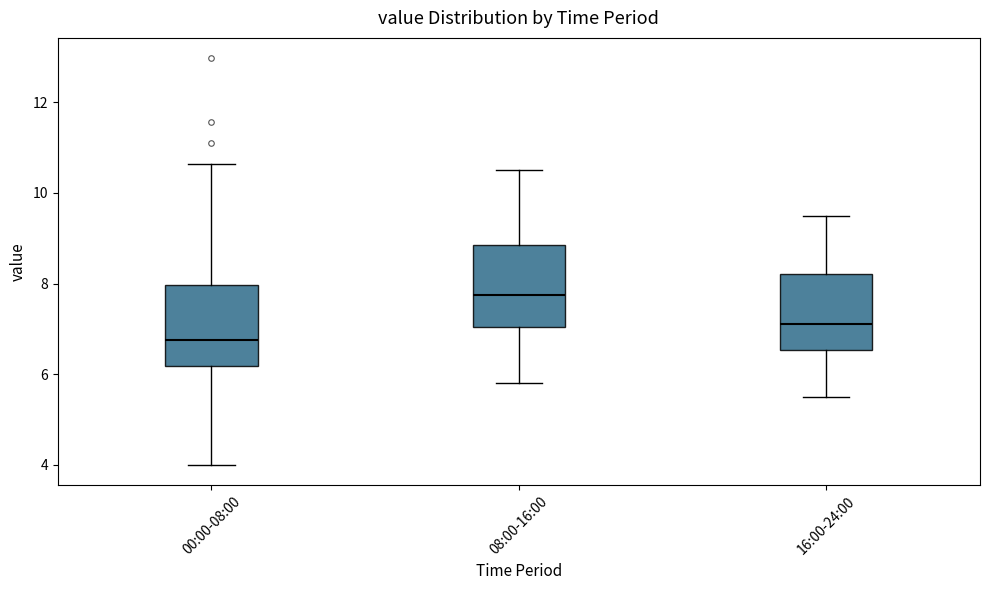

Which box's median line is the highest?

08:00-16:00